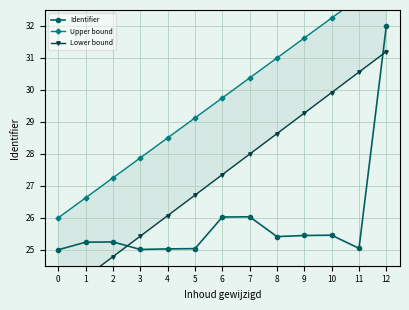

True or false: Identifier and Lower bound cross at least once.

True